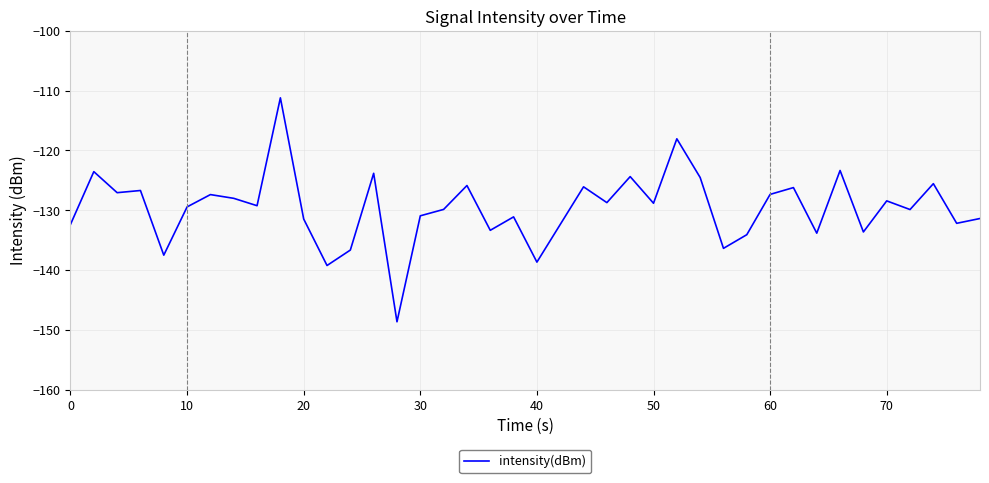

What is the greatest value displayed?

-111.2